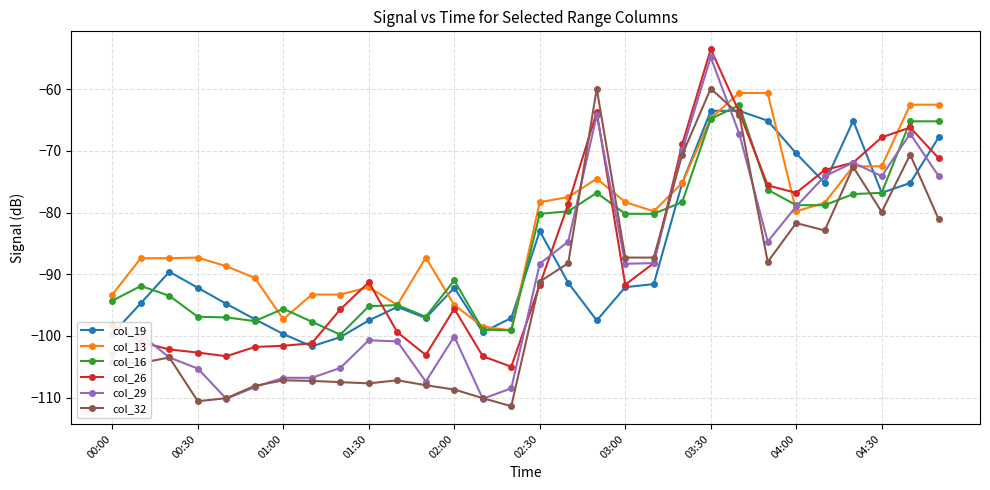

What is the smallest value displayed?

-111.4